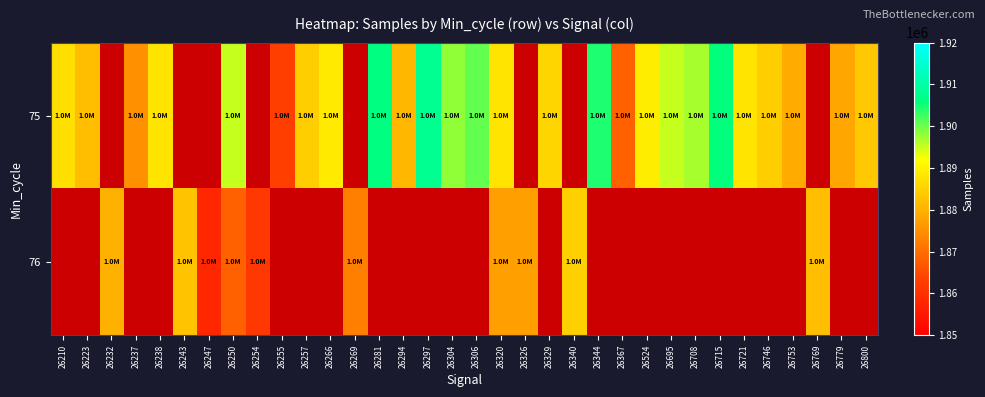

What is the difference between the maximum and minimum values in the 75 series?

45193.0